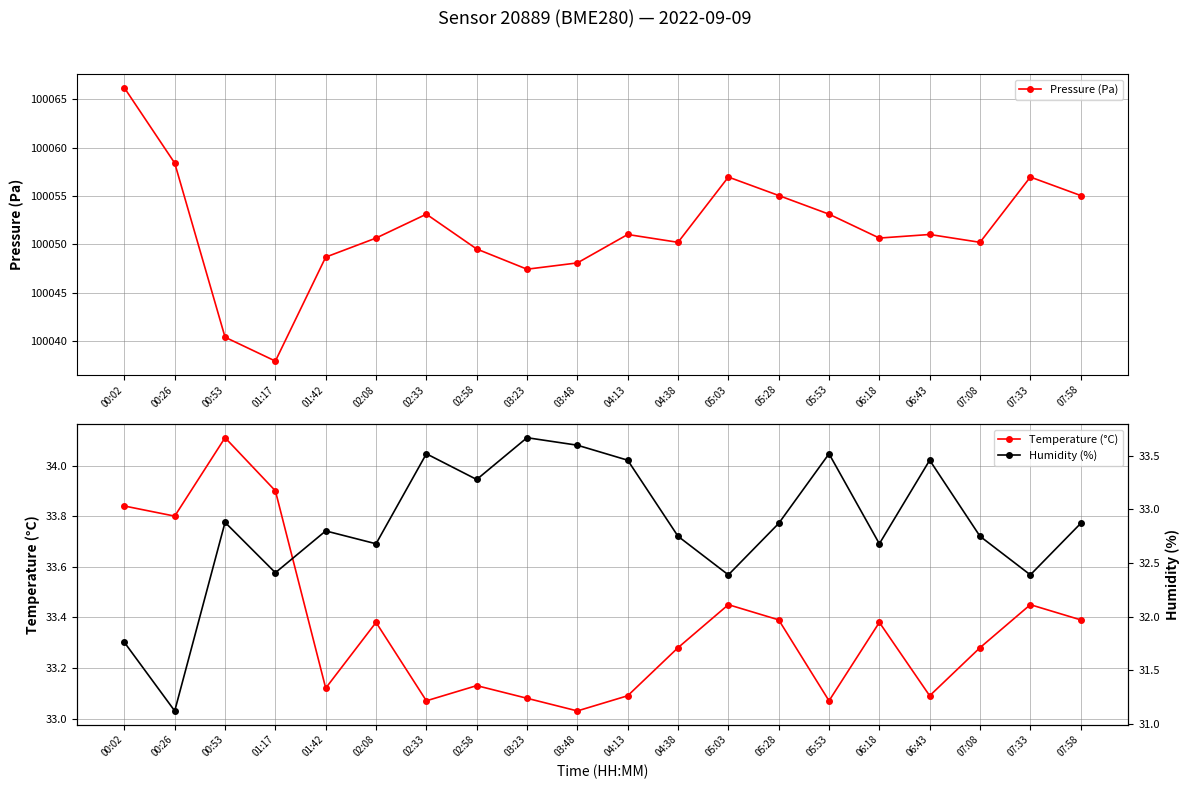

Reading right to left, list all the values displayed in this chart.

Pressure (Pa): 07:58=100055.1	07:33=100057.0	07:08=100050.2	06:43=100051.0	06:18=100050.7	05:53=100053.1	05:28=100055.1	05:03=100057.0	04:38=100050.2	04:13=100051.0	03:48=100048.1	03:23=100047.4	02:58=100049.5	02:33=100053.1	02:08=100050.7	01:42=100048.7	01:17=100037.9	00:53=100040.4	00:26=100058.4	00:02=100066.2
Temperature (°C): 07:58=33.4	07:33=33.5	07:08=33.3	06:43=33.1	06:18=33.4	05:53=33.1	05:28=33.4	05:03=33.5	04:38=33.3	04:13=33.1	03:48=33.0	03:23=33.1	02:58=33.1	02:33=33.1	02:08=33.4	01:42=33.1	01:17=33.9	00:53=34.1	00:26=33.8	00:02=33.8
Humidity (%): 07:58=32.9	07:33=32.4	07:08=32.8	06:43=33.5	06:18=32.7	05:53=33.5	05:28=32.9	05:03=32.4	04:38=32.8	04:13=33.5	03:48=33.6	03:23=33.7	02:58=33.3	02:33=33.5	02:08=32.7	01:42=32.8	01:17=32.4	00:53=32.9	00:26=31.1	00:02=31.8